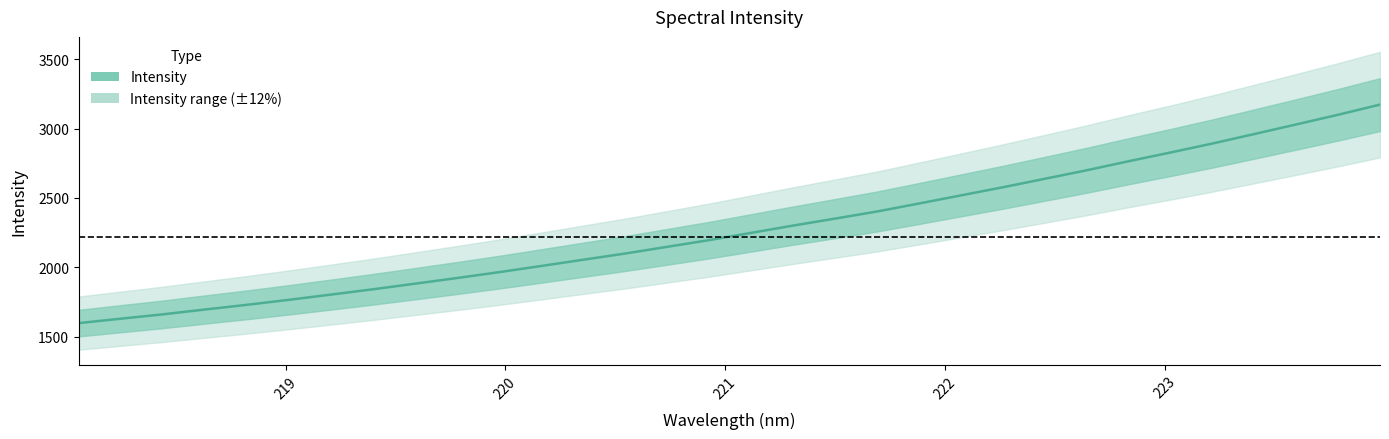

What is the difference between the second highest and minimum values?

1501.7